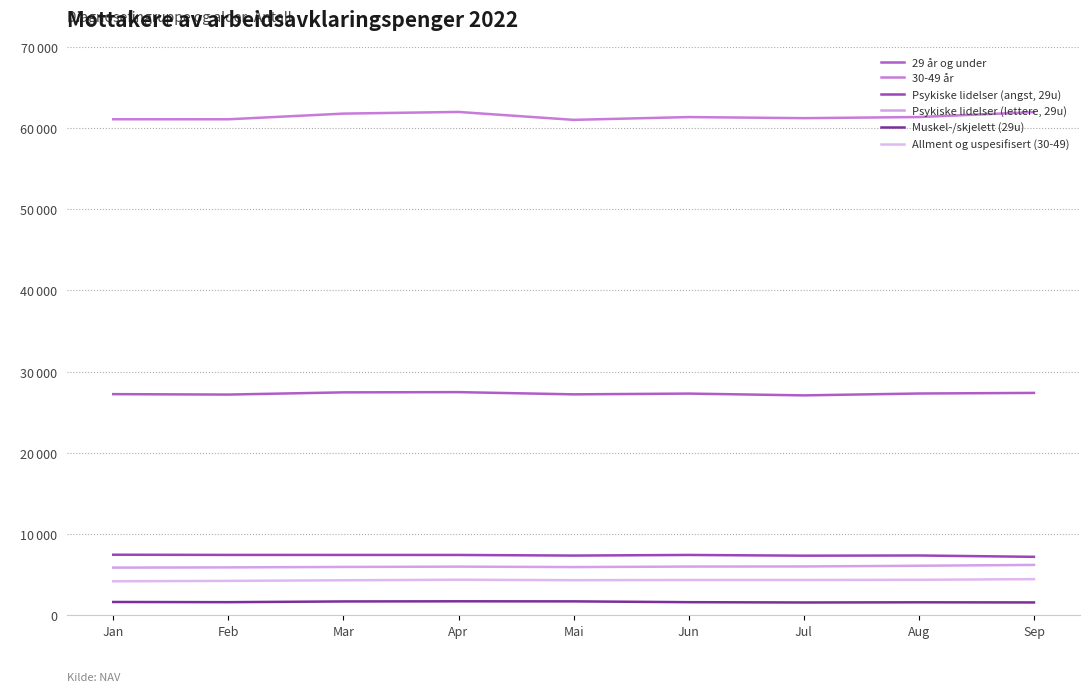

What is the sum of the Psykiske lidelser (lettere, 29u) values at Sep and Jun?

12179